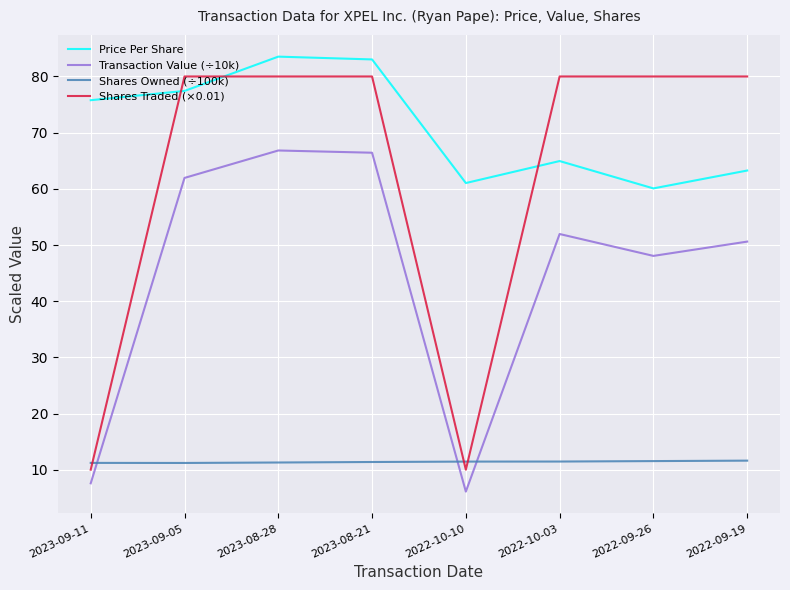

Rank the series at 2022-09-19 from highest to lowest value.

Shares Traded (×0.01), Price Per Share, Transaction Value (÷10k), Shares Owned (÷100k)